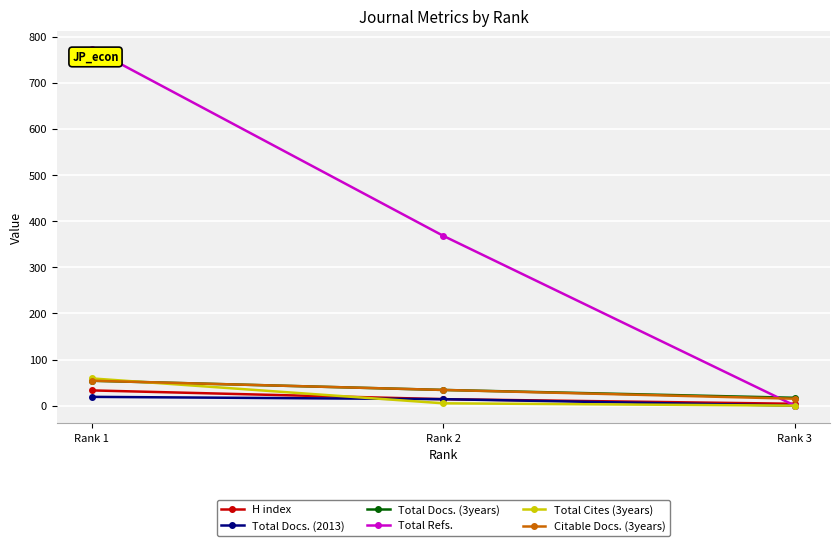

What is the difference between the Total Docs. (3years) values at Rank 2 and Rank 1?

20